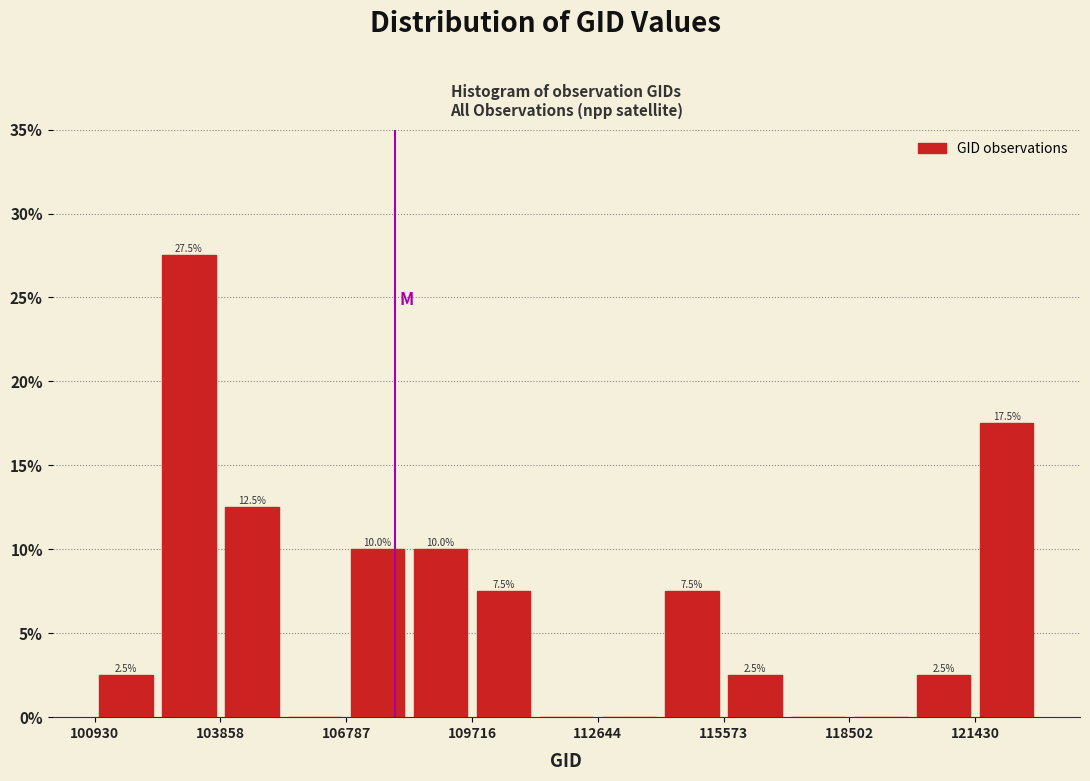

Around what value on the x-axis is the tallest bar? Give the approximate position of its centre, as read against the axis.

103000